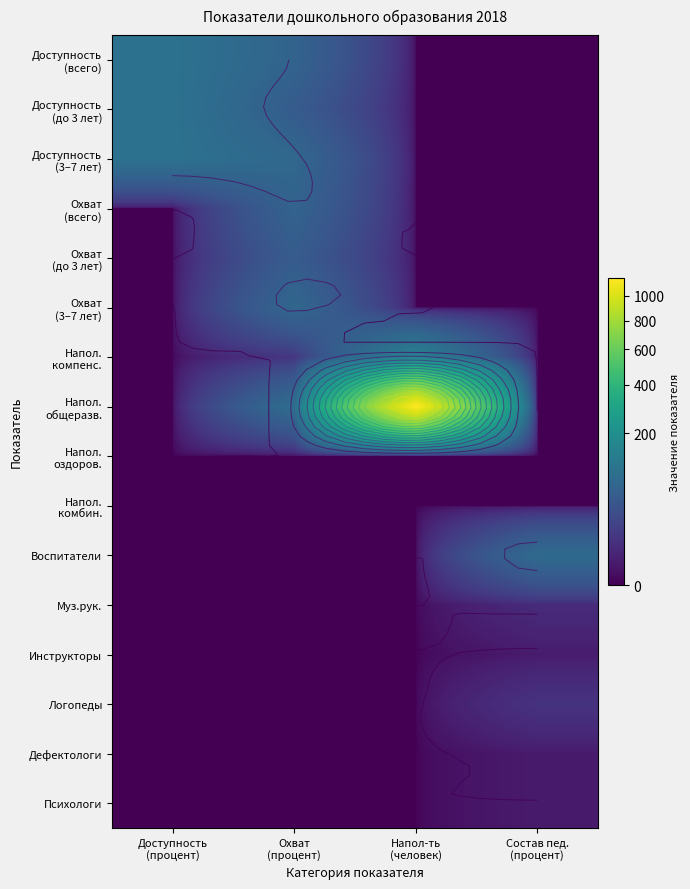

At which label does Напол. общеразв. reach its minimum?

Доступность (процент)